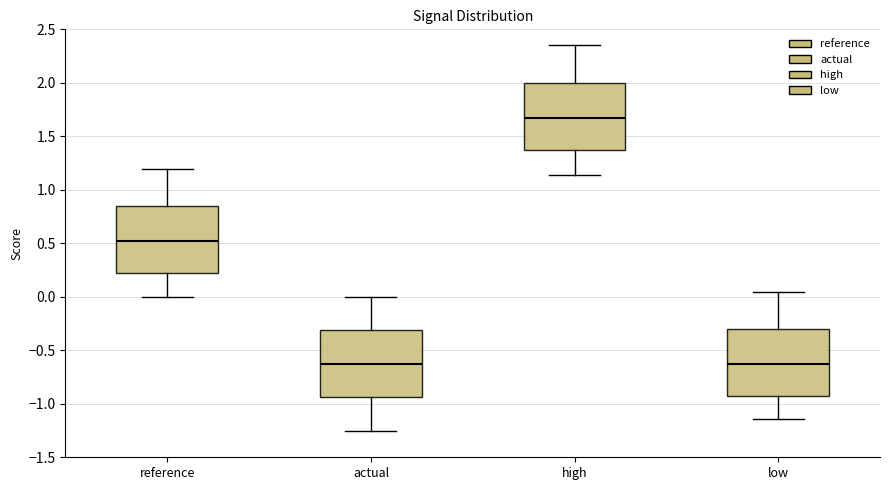

Reading left to right, read every box against the y-axis: the position of its median line, the range the box covers, and the ends of its whiskers. The values are not printed on the chart, so give them approximately, as read against the axis.

reference: median 0.50, box 0.20 to 0.85, whiskers 0.00 to 1.20
actual: median -0.65, box -0.95 to -0.30, whiskers -1.25 to 0.00
high: median 1.65, box 1.35 to 2.00, whiskers 1.15 to 2.35
low: median -0.65, box -0.90 to -0.30, whiskers -1.15 to 0.05